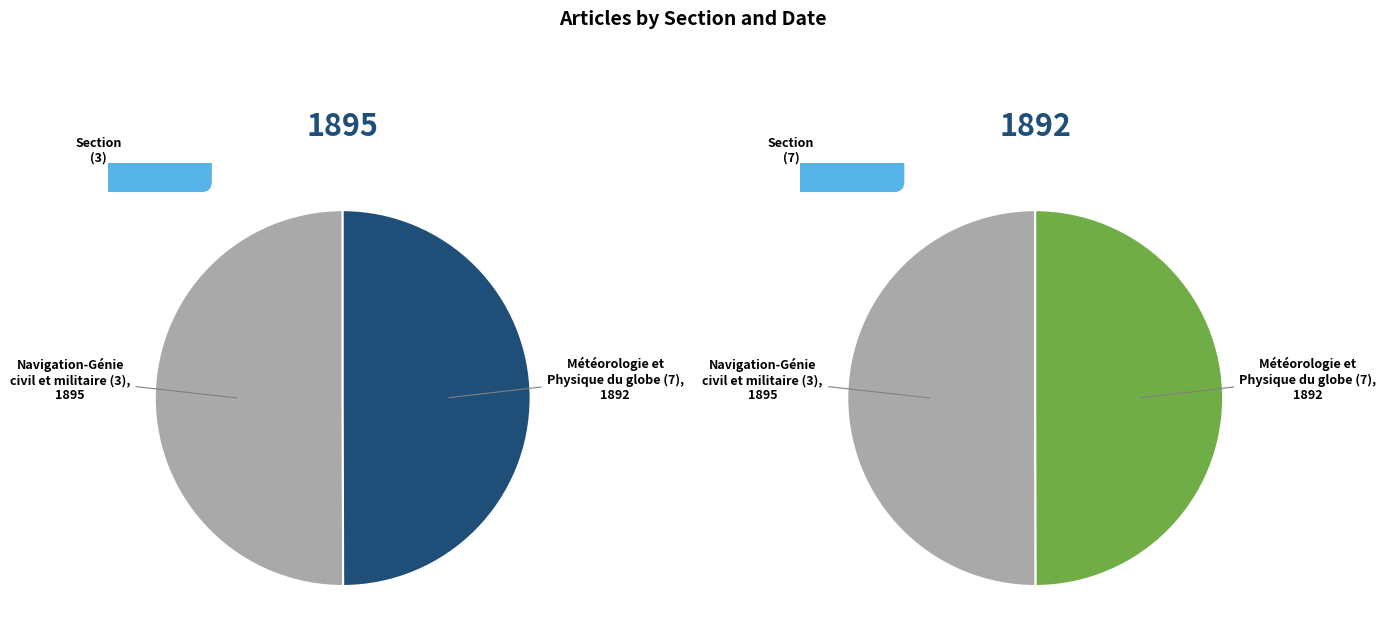

Which slice is the smallest?

Météorologie et Physique du globe (7)